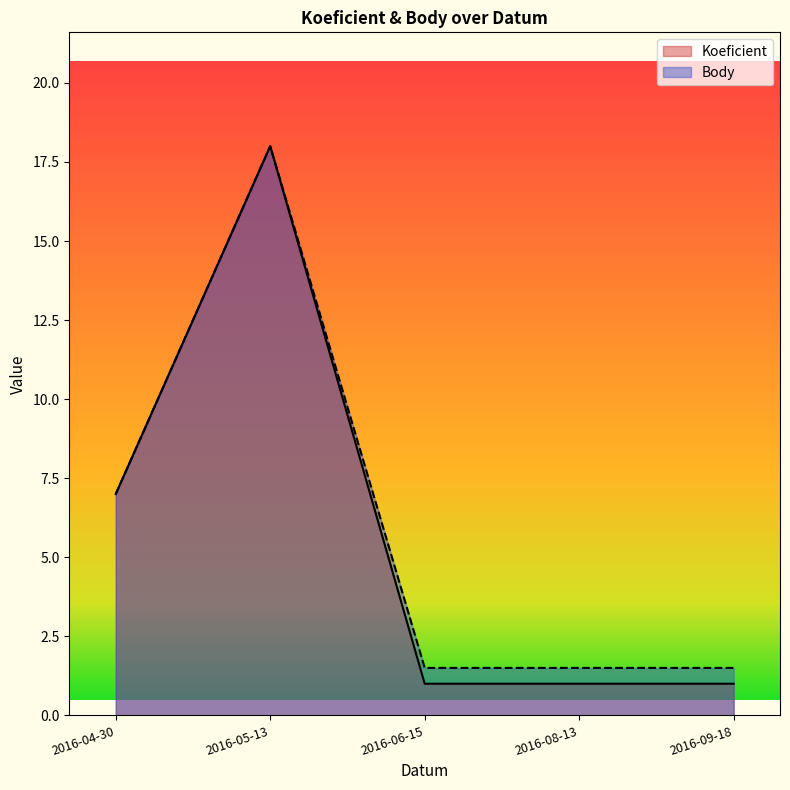

At which category is the sum across all series the highest?

2016-05-13